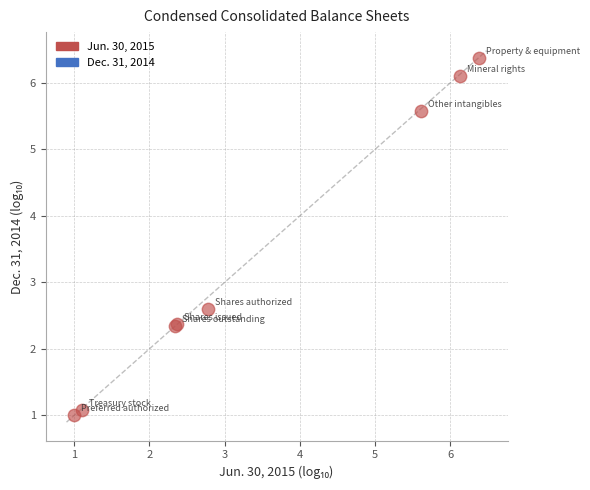

What Y value in the scatter plot is closest to 3?

2.6